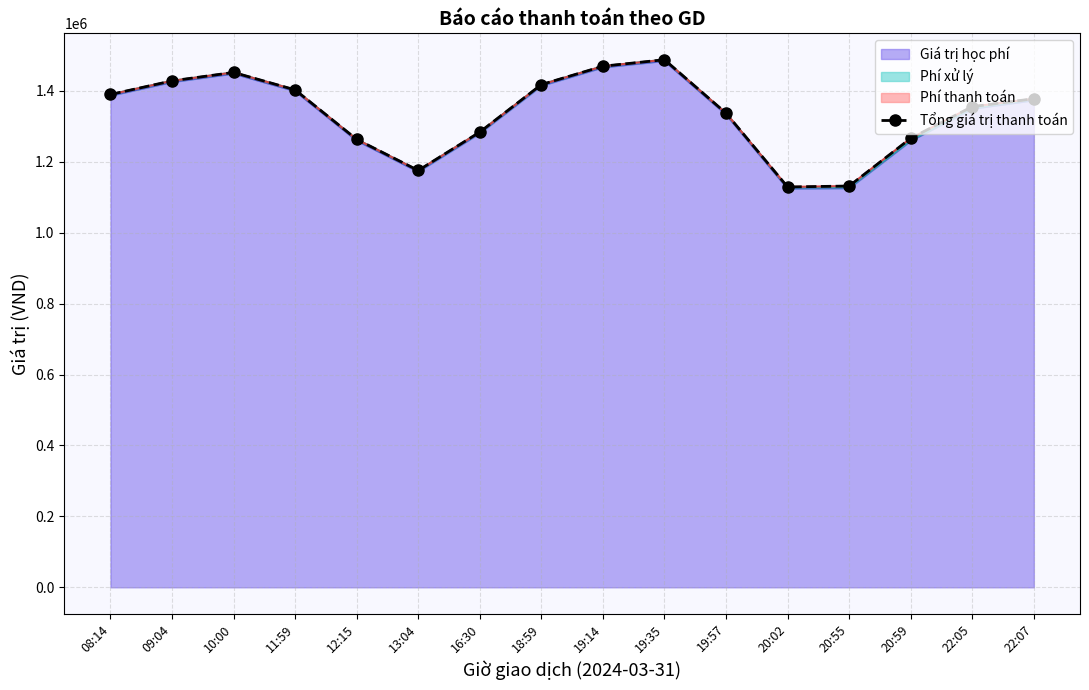

True or false: the data shows 1389782.1 at 08:14.

True